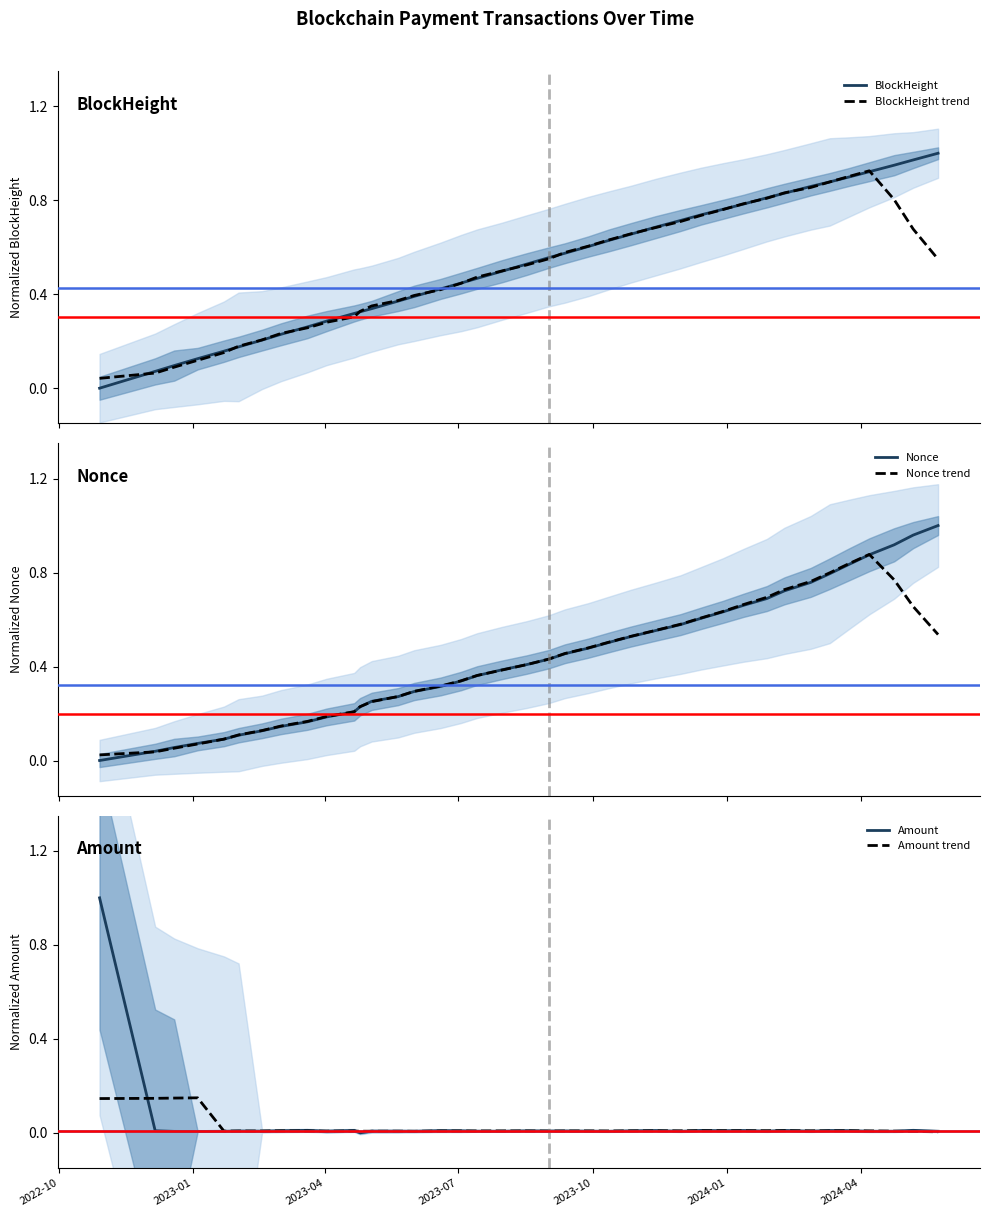

What is the highest value of the Amount series?

1.0